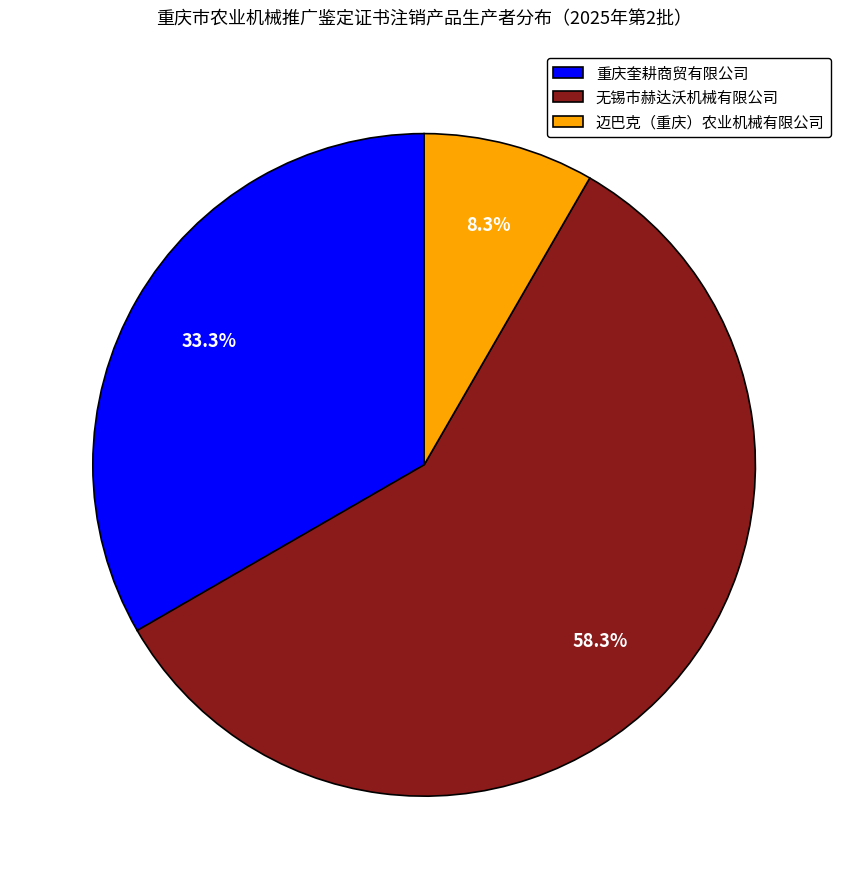

Is it true that 重庆奎耕商贸有限公司 is 47% of the pie?

False